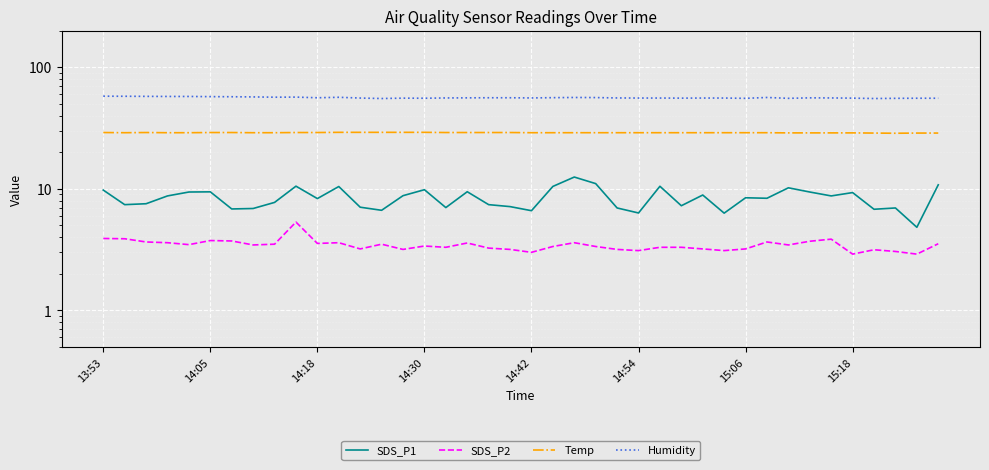

Which series has the largest total across all categories?

Humidity